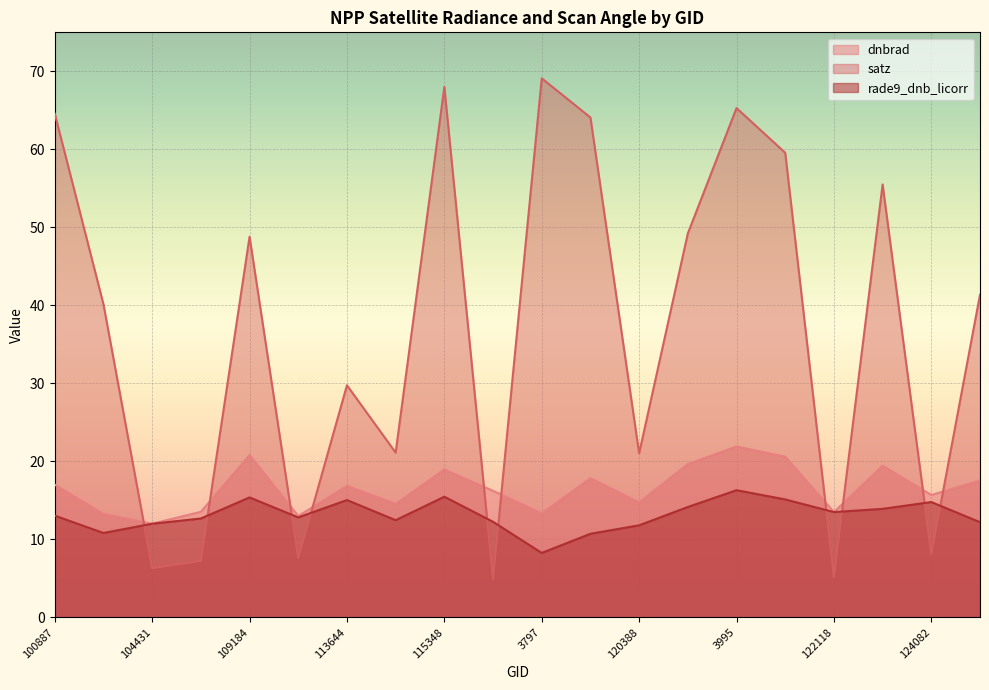

What is the maximum value shown in the chart?

69.1